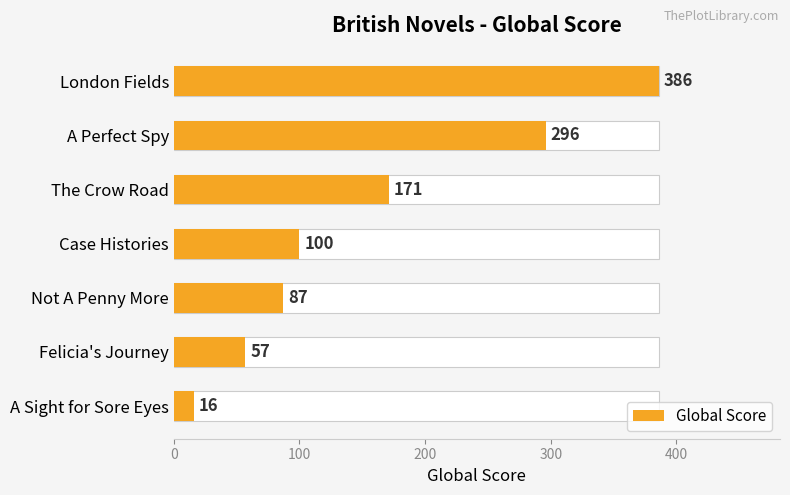

Reading right to left, transcribe all the data shown in this chart.

16	57	87	100	171	296	386